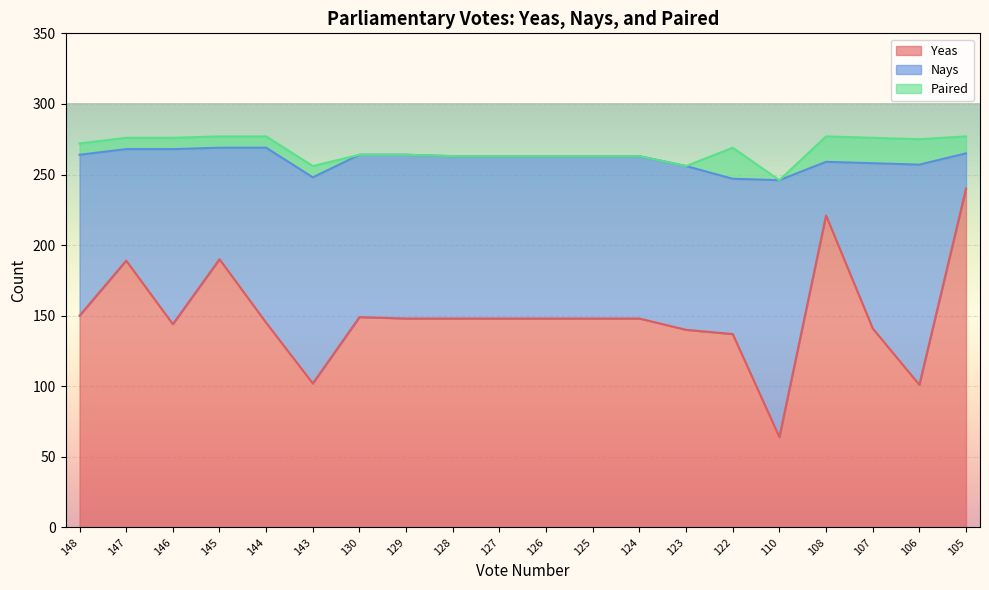

What is the value of the Nays point at the 8th from the left?

116